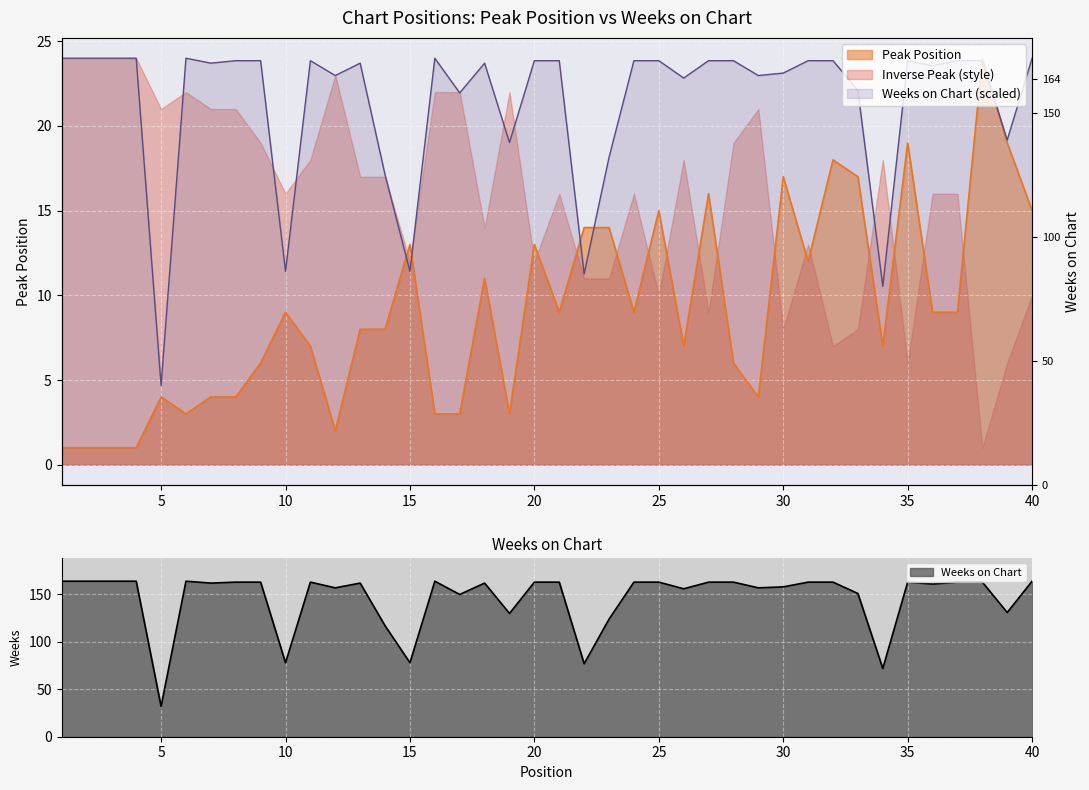

How many values in the Weeks on Chart series exceed 23?

26